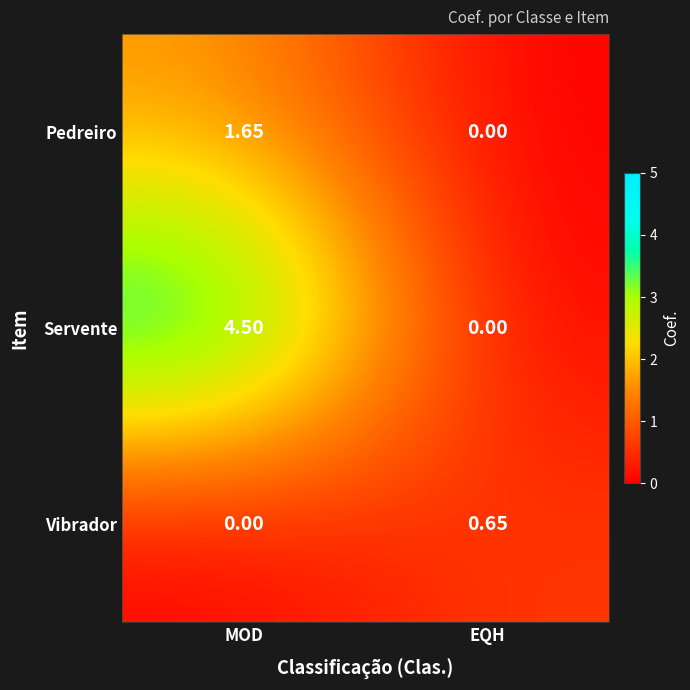

Where does the Pedreiro series first go above 1?

MOD